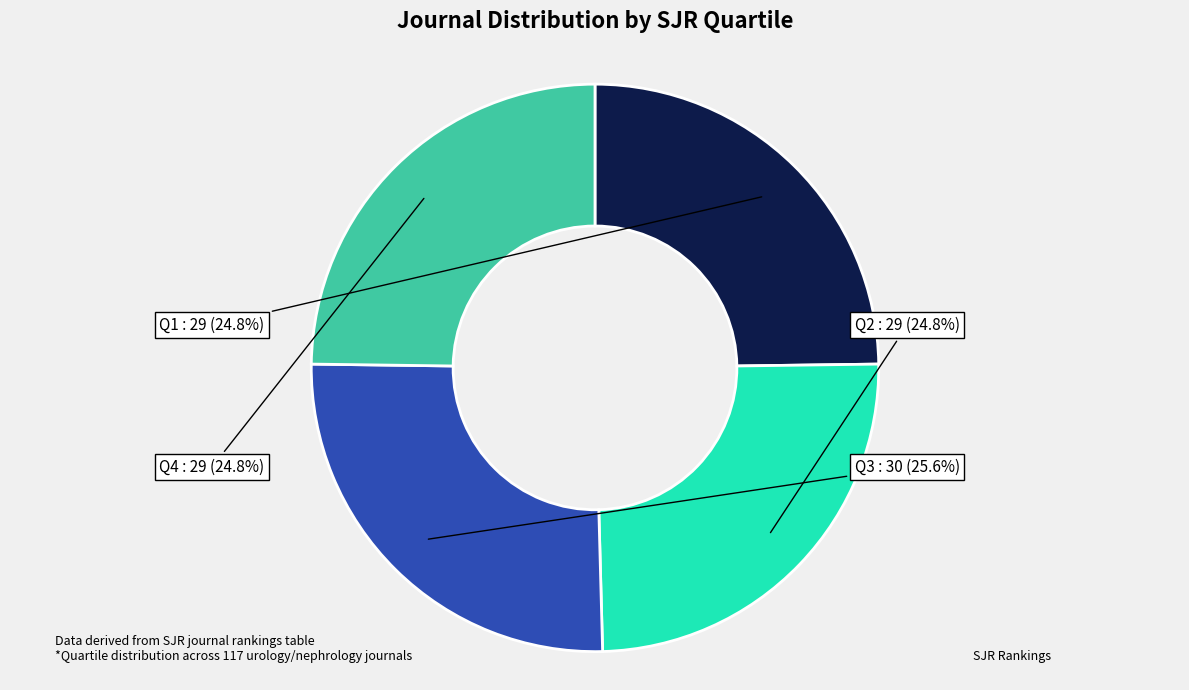

Is Q2 the majority of the pie?

No